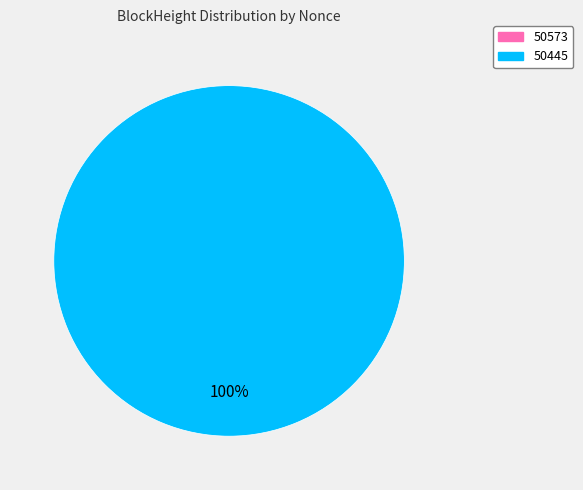

Combined, what portion of the pie is 50573 and 50445?

100.0%